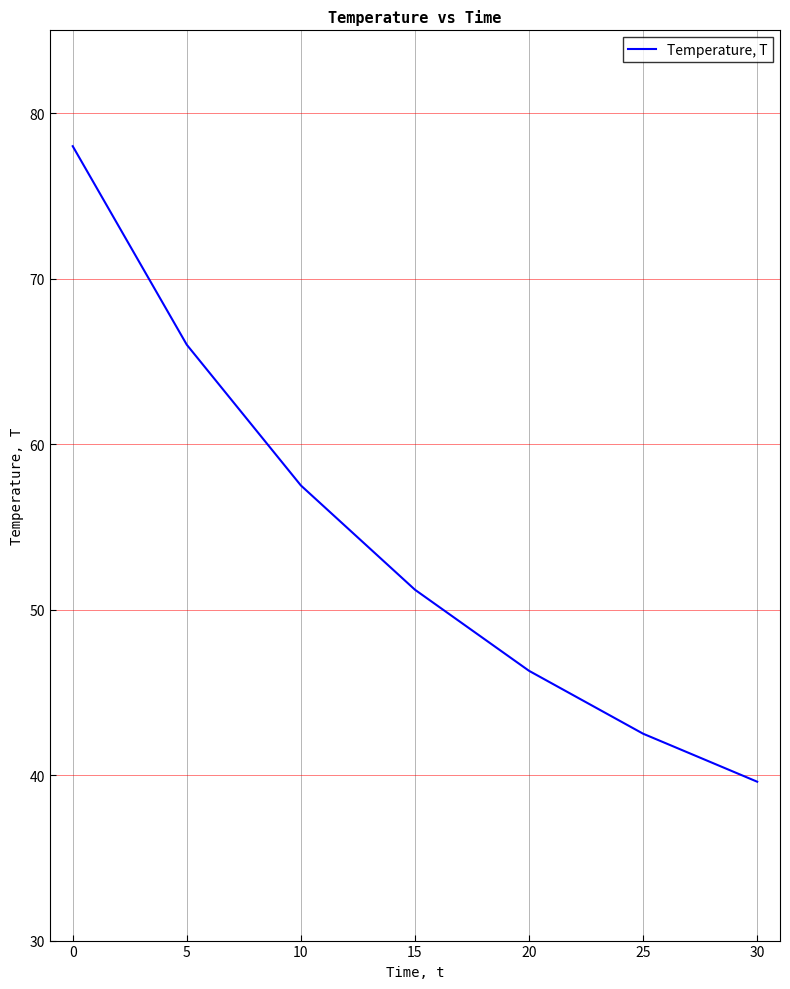

Read the value at 25.

42.5